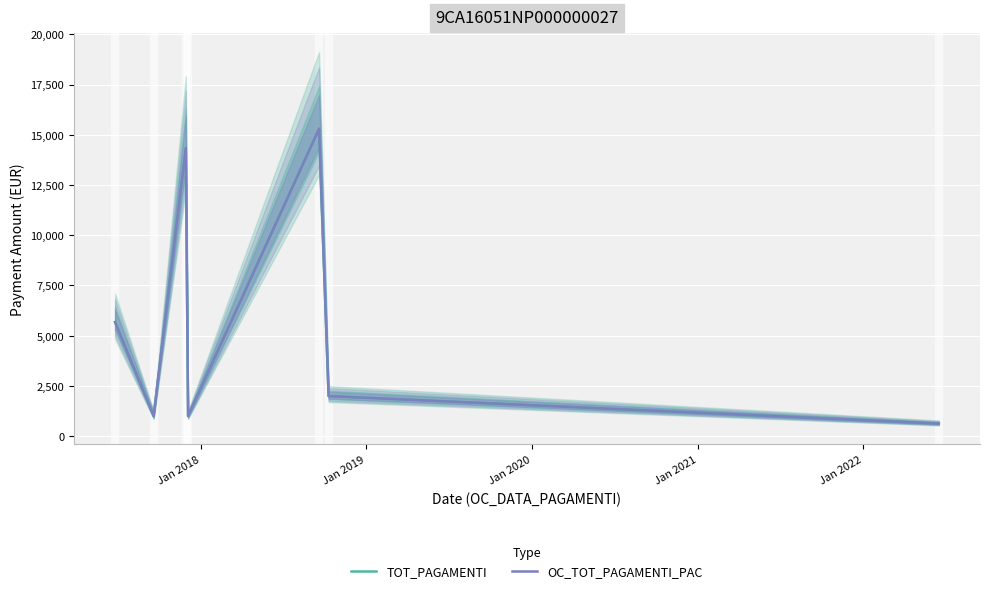

How many lines are shown in the chart?

2